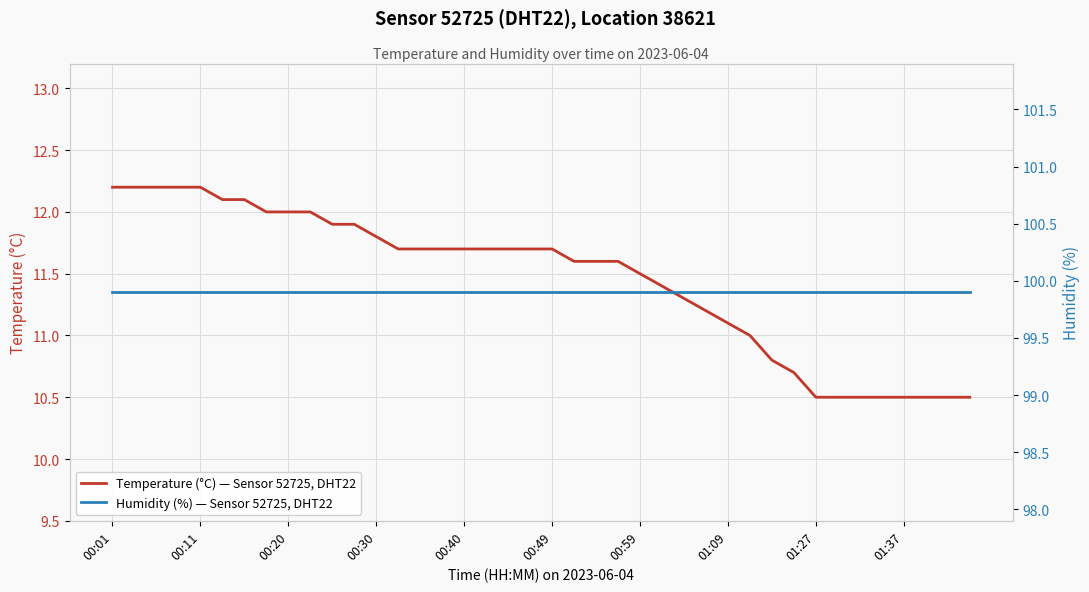

The value of Temperature (°C) — Sensor 52725, DHT22 at 00:49 is 2.4. True or false?

False